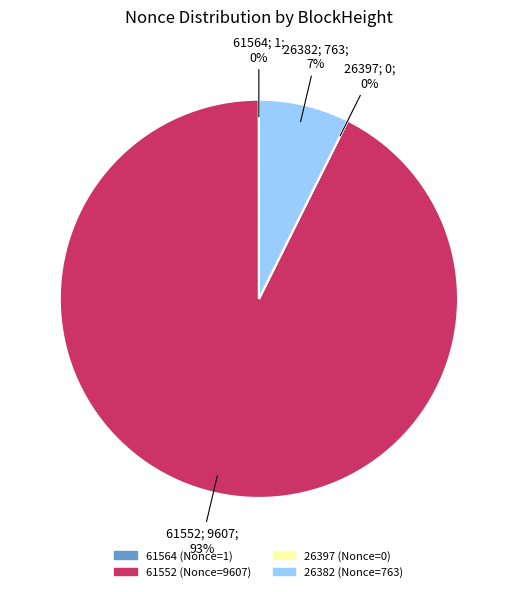

To the nearest percent, what is the average slice percentage?

25%